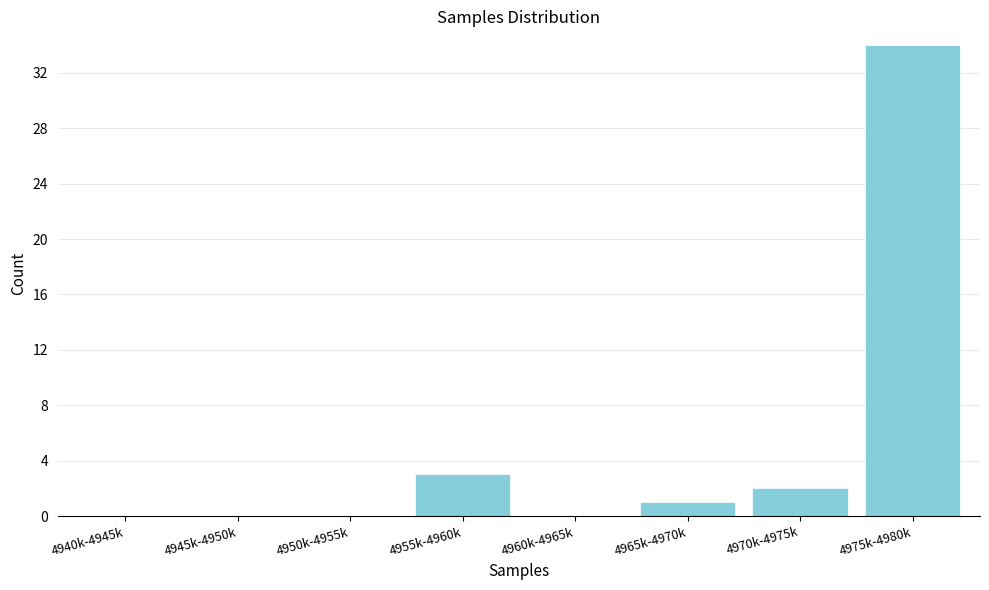

Reading left to right, what are all the values shown in this chart?

4940k-4945k=0	4945k-4950k=0	4950k-4955k=0	4955k-4960k=3	4960k-4965k=0	4965k-4970k=1	4970k-4975k=2	4975k-4980k=34